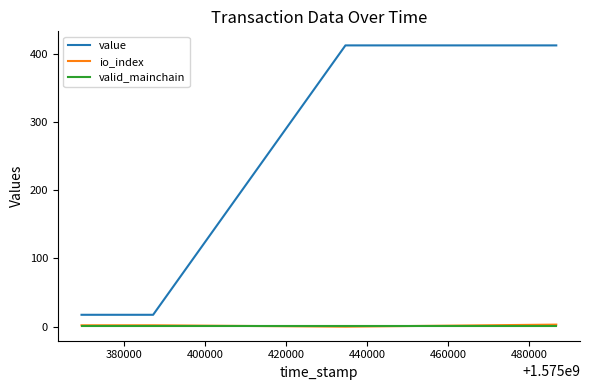

What is the greatest value displayed?

412.3